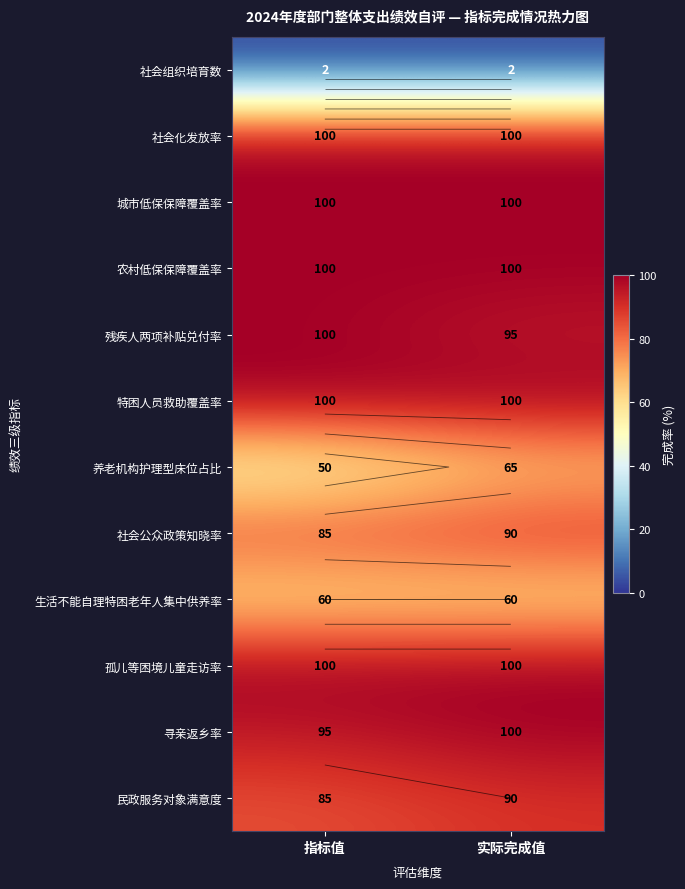

The 社会公众政策知晓率 series shows 90 at 实际完成值. True or false?

True